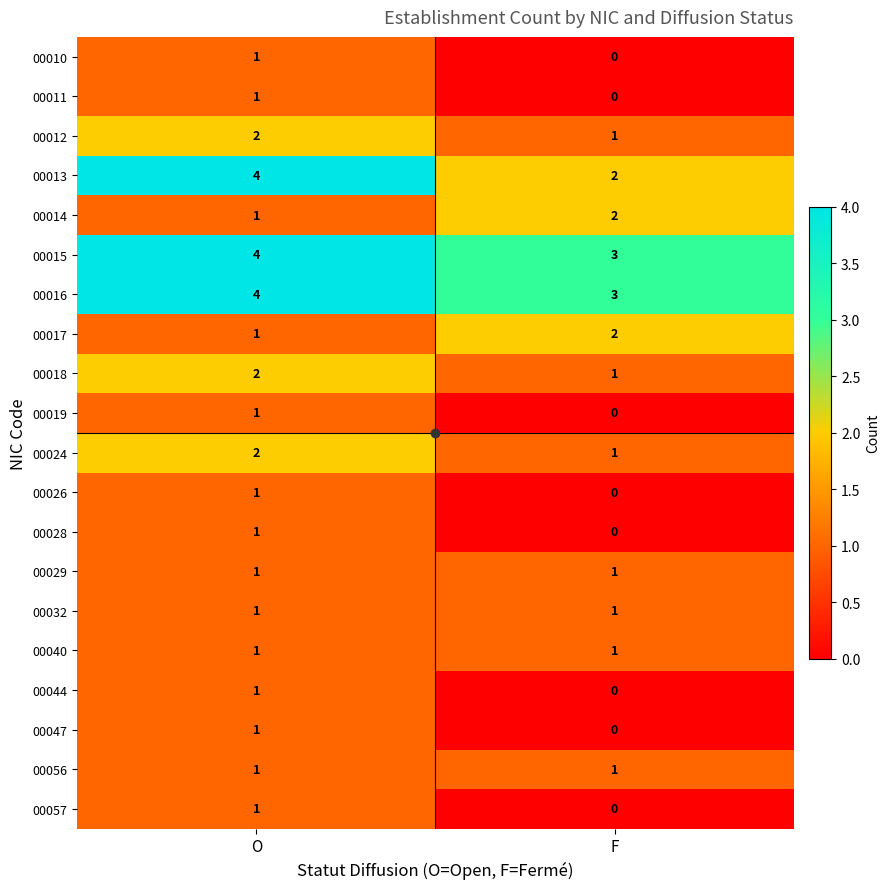

How many values in the 00010 series are below 1?

1